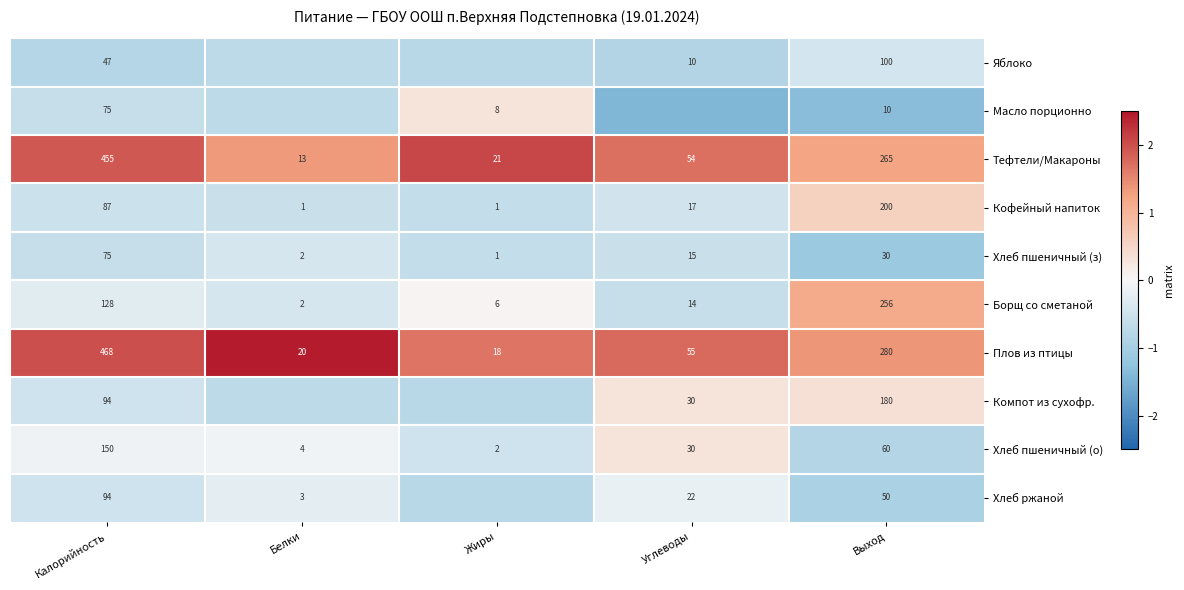

What is the difference between the highest and lowest values at Калорийность?

421.0